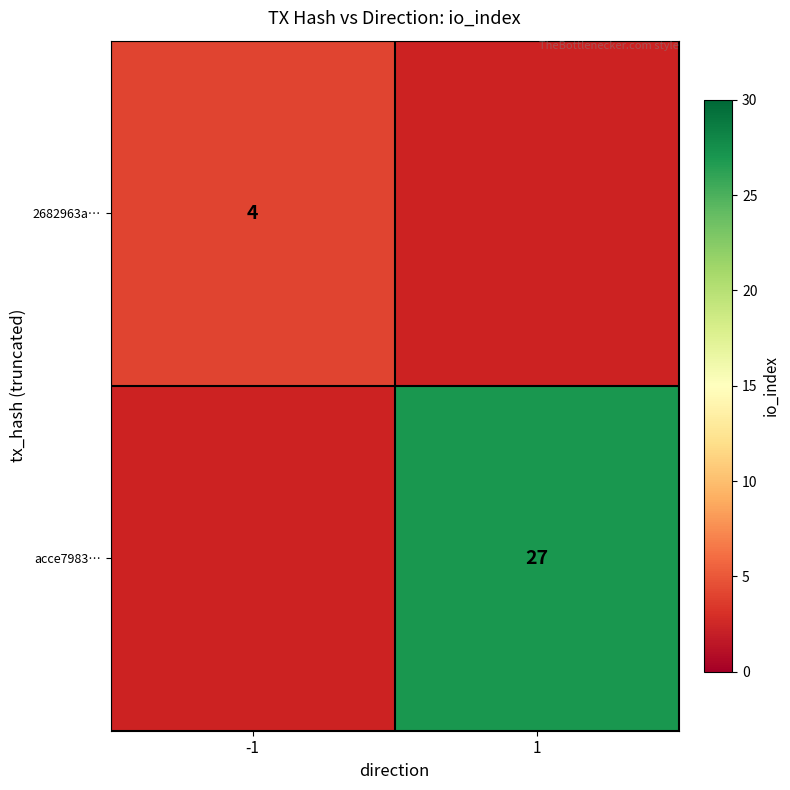

The value of 2682963a… at -1 is 6. True or false?

False